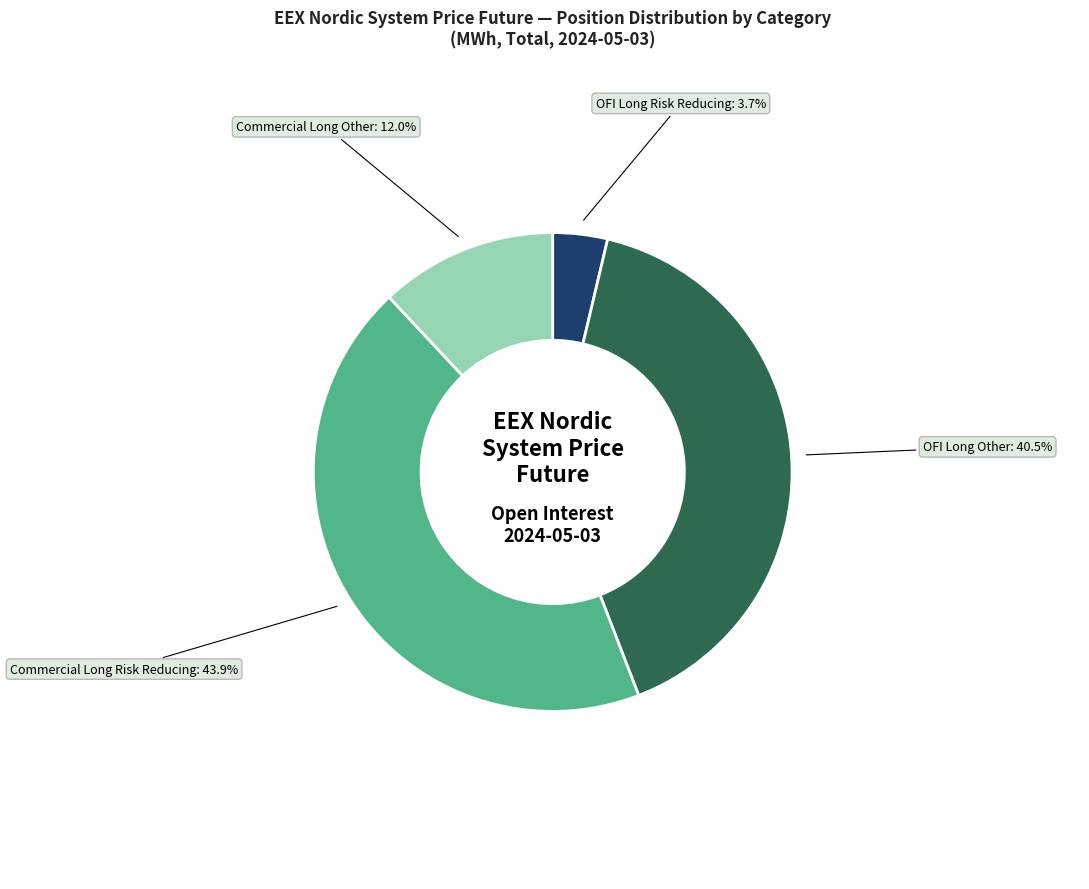

Which slice is the largest?

Commercial Long Risk Reducing